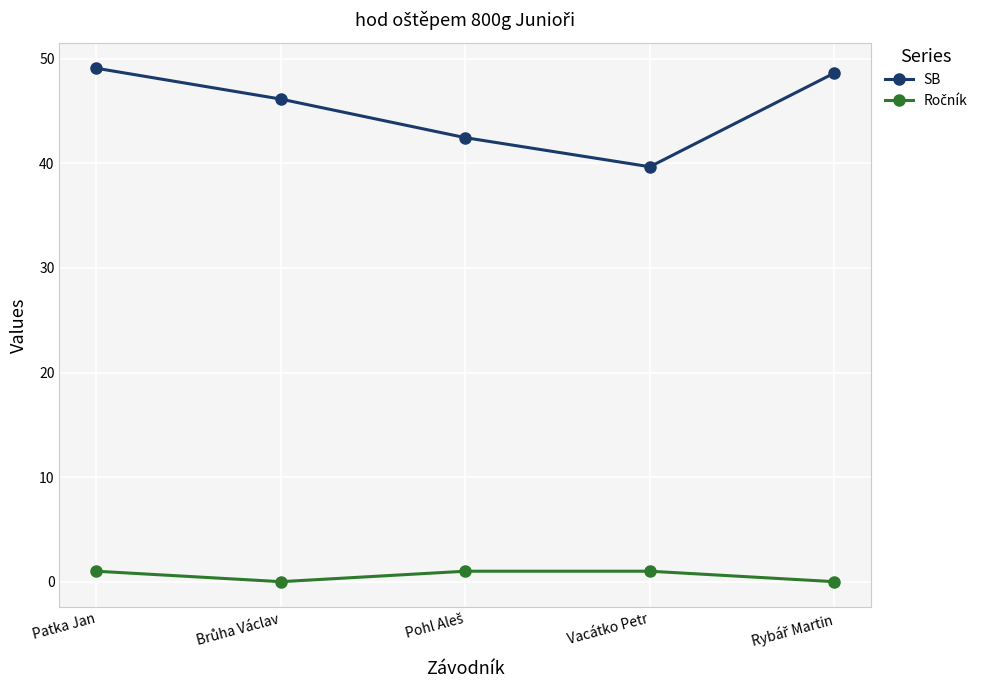

Does the chart have visible grid lines?

Yes